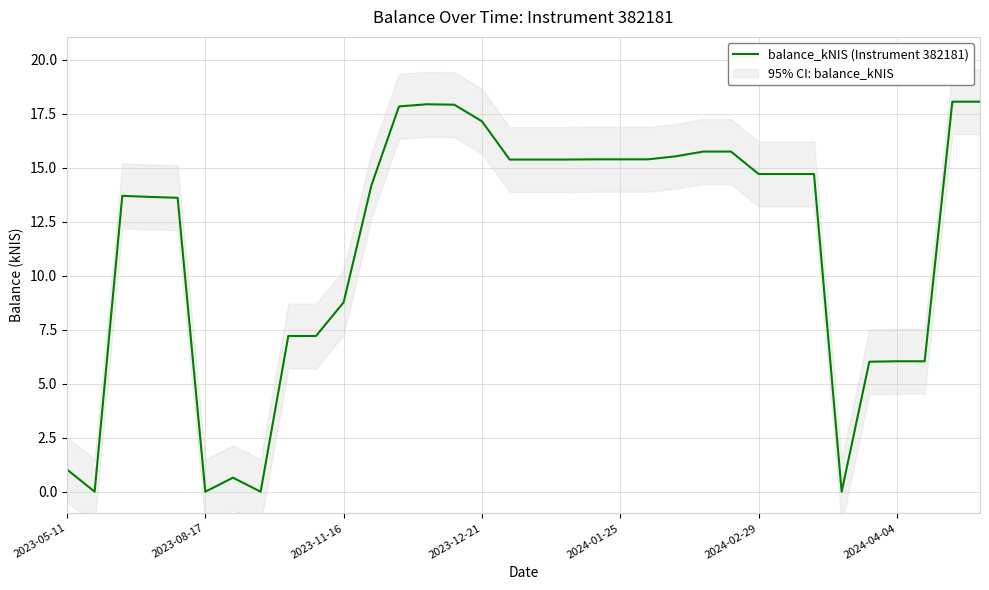

At which label is balance_kNIS (Instrument 382181) closest to 9?

2023-11-16